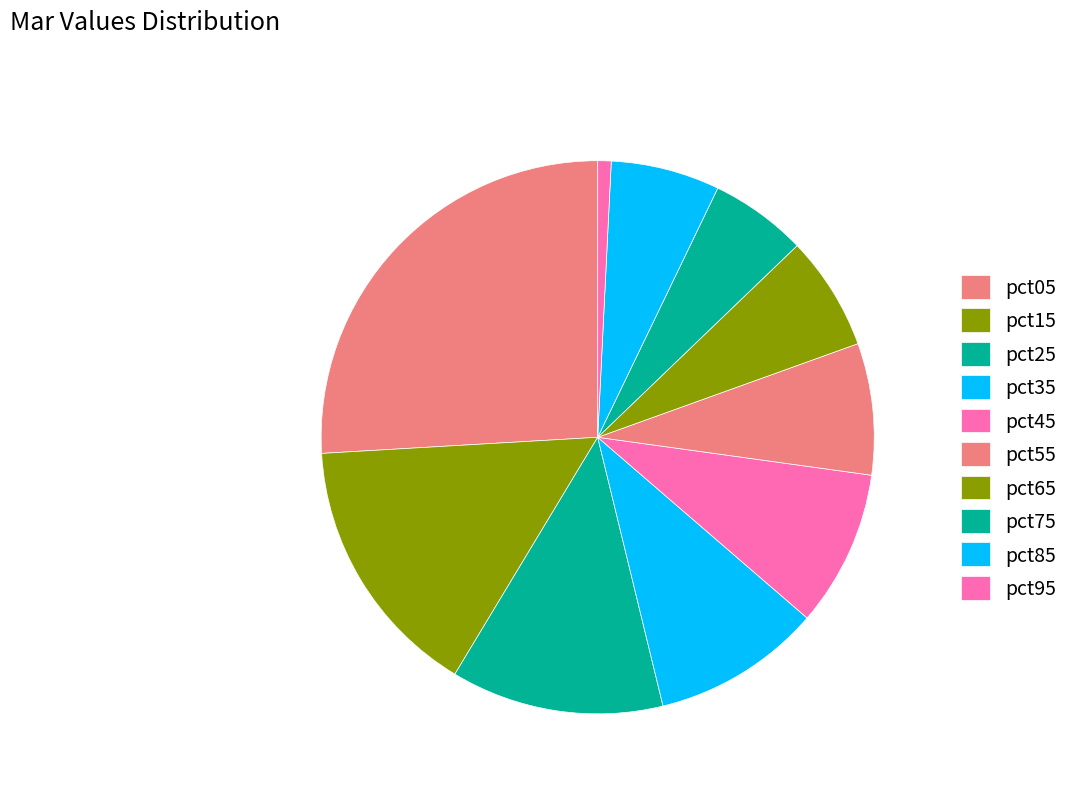

Is the sum of pct35 and pct65 greater than half?

No